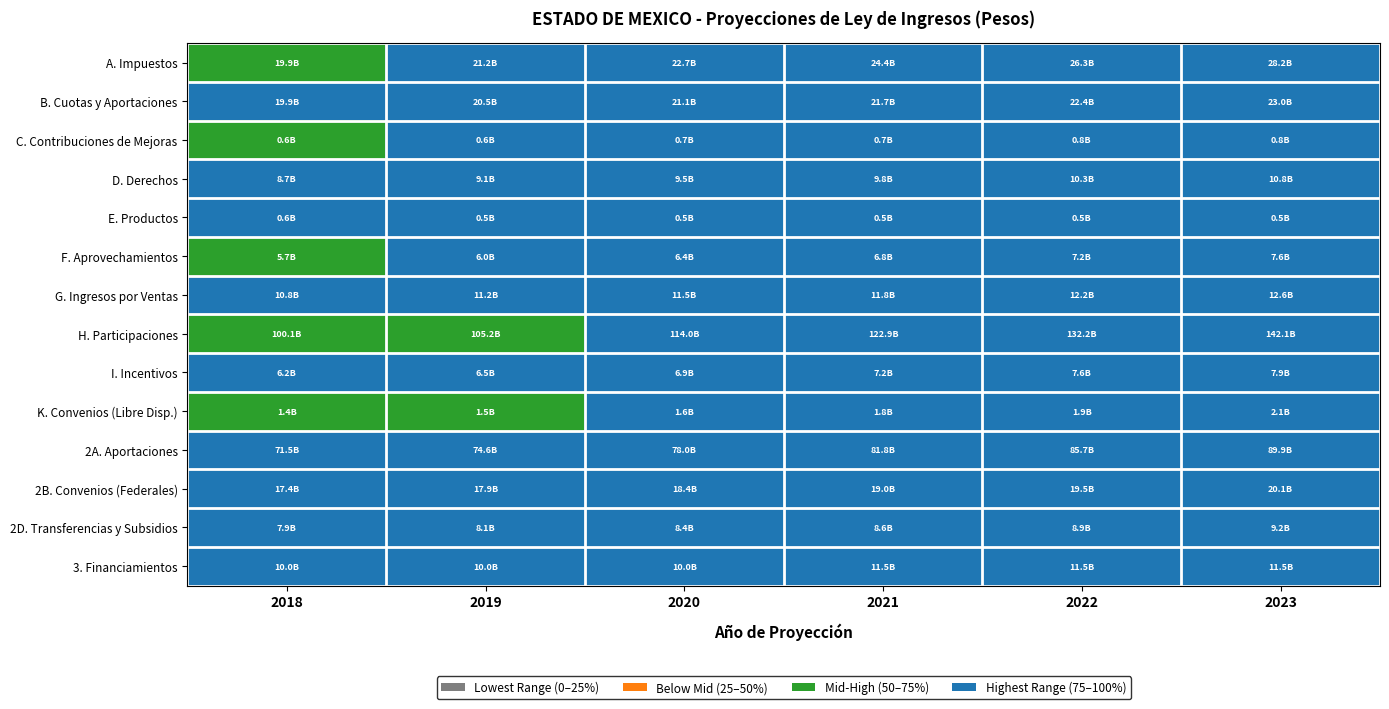

What is the maximum value shown in the chart?

1.0